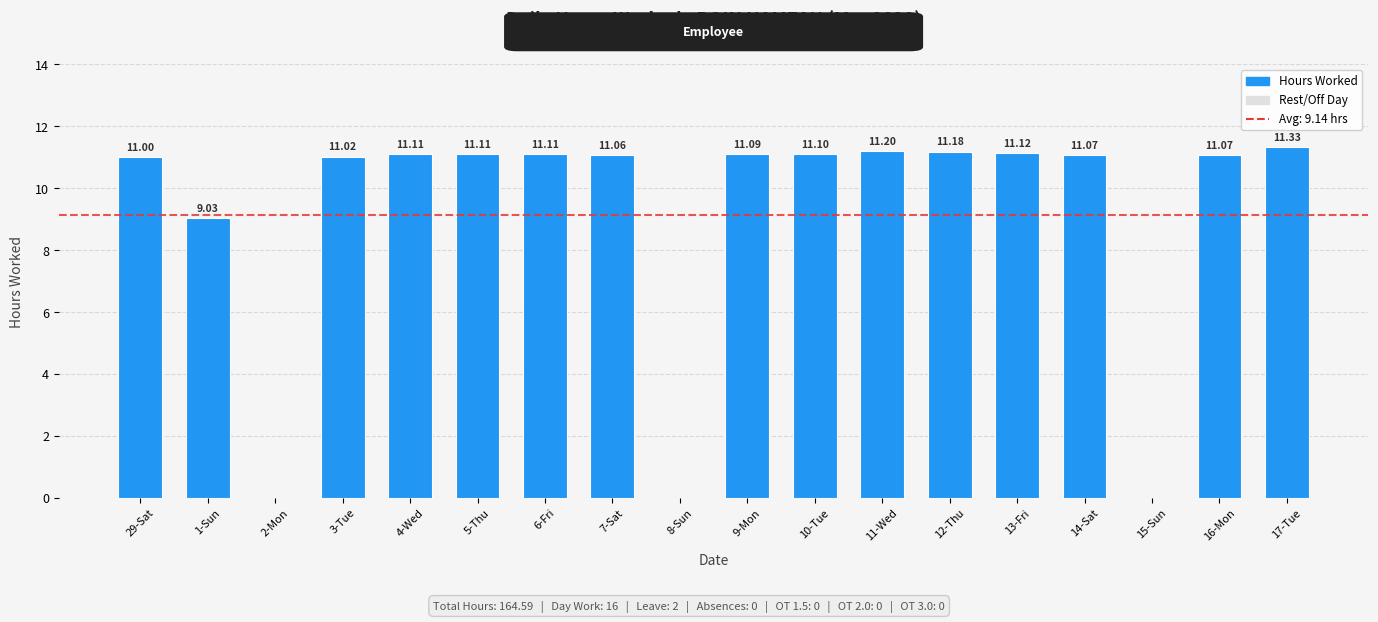

What is the sum of the values at 10-Tue and 13-Fri?

22.2